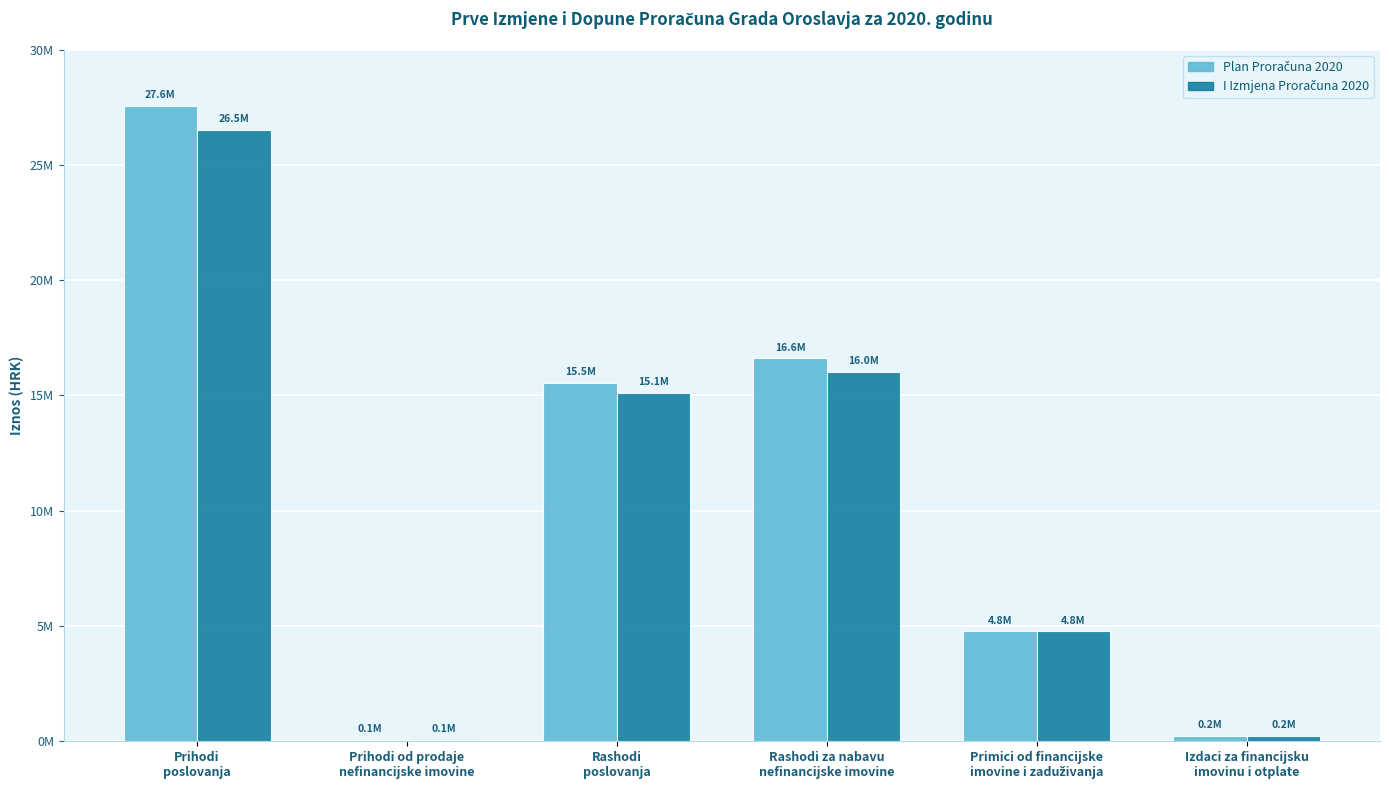

Are the bars grouped side by side (vs. stacked)?

Yes